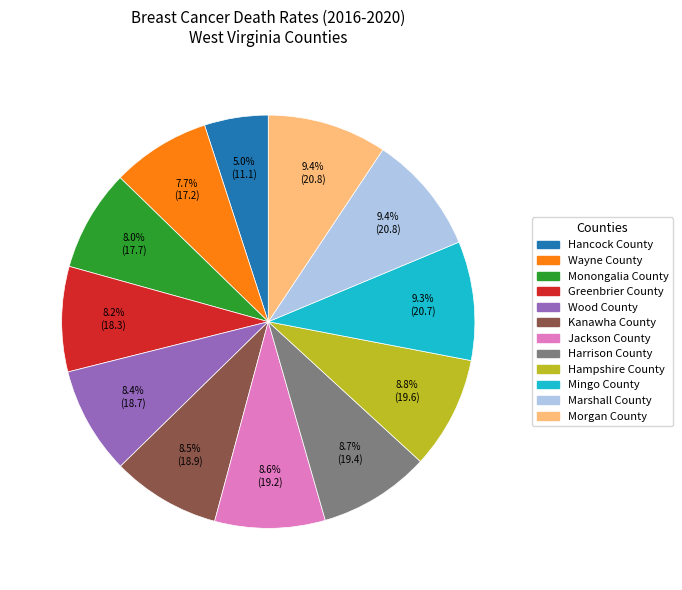

True or false: Hampshire County accounts for 9% of the total.

True